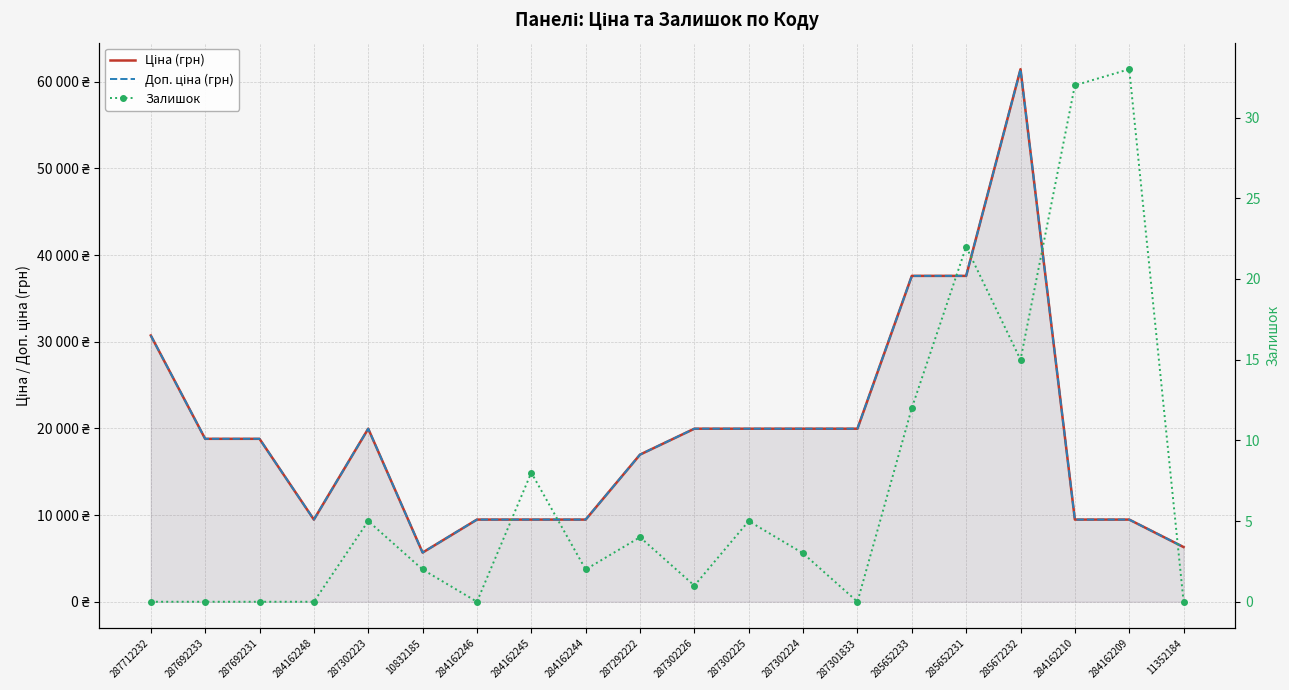

True or false: Залишок and Ціна (грн) intersect in this chart.

False